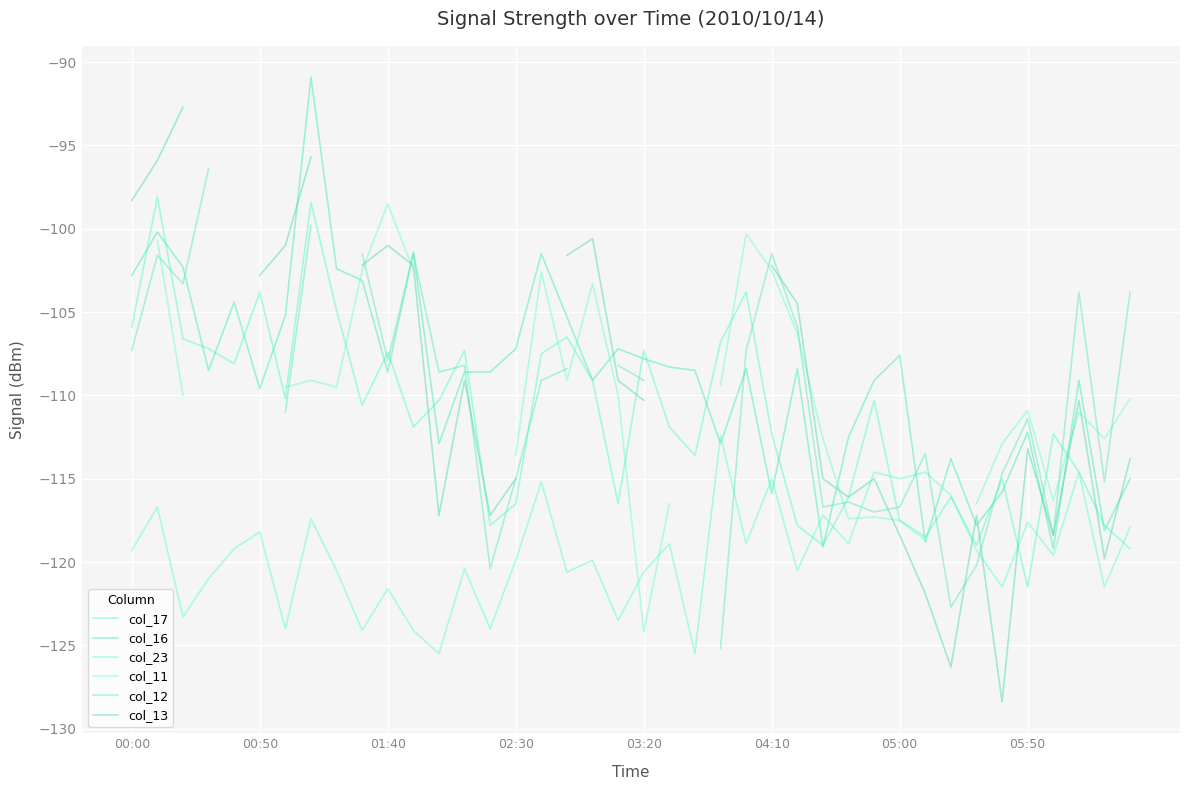

What are all the series names shown in the legend?

col_17, col_16, col_23, col_11, col_12, col_13